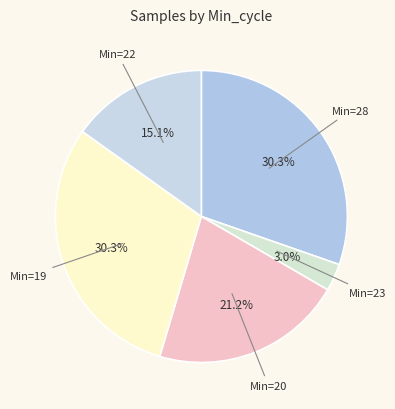

What portion of the pie excludes Min=23?

97.0%